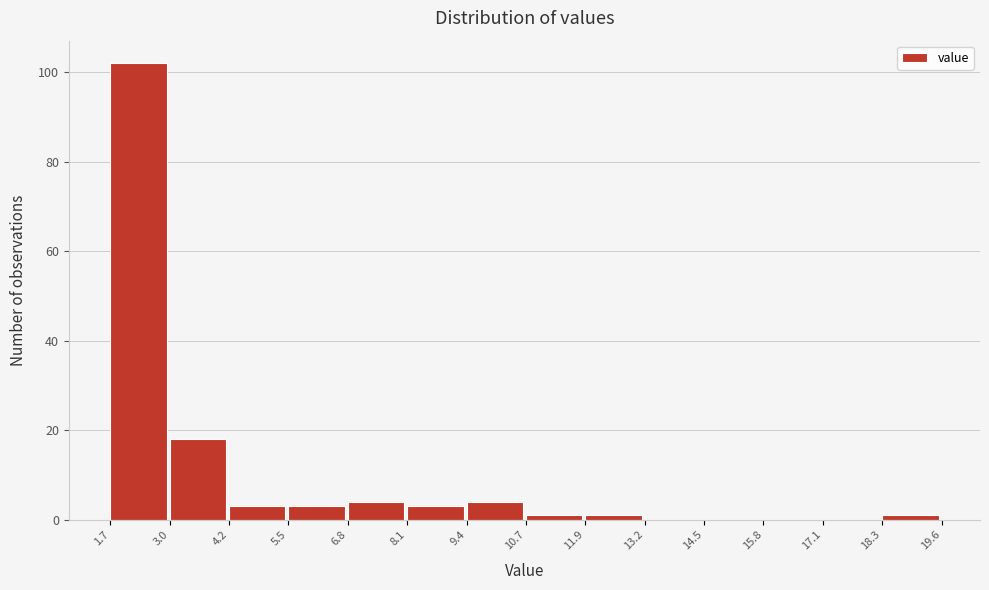

Reading left to right, transcribe this chart: for each bar, give the range it covers on the x-axis and its height. The values are not printed on the chart, so give them approximately, as read against the axis.

1.7 to 3.0: 102
3.0 to 4.2: 18
4.2 to 5.5: 4
5.5 to 6.8: 4
6.8 to 8.1: 4
8.1 to 9.4: 4
9.4 to 10.7: 4
10.7 to 11.9: under 2
11.9 to 13.2: under 2
13.2 to 14.5: 0
14.5 to 15.8: 0
15.8 to 17.1: 0
17.1 to 18.3: 0
18.3 to 19.6: under 2